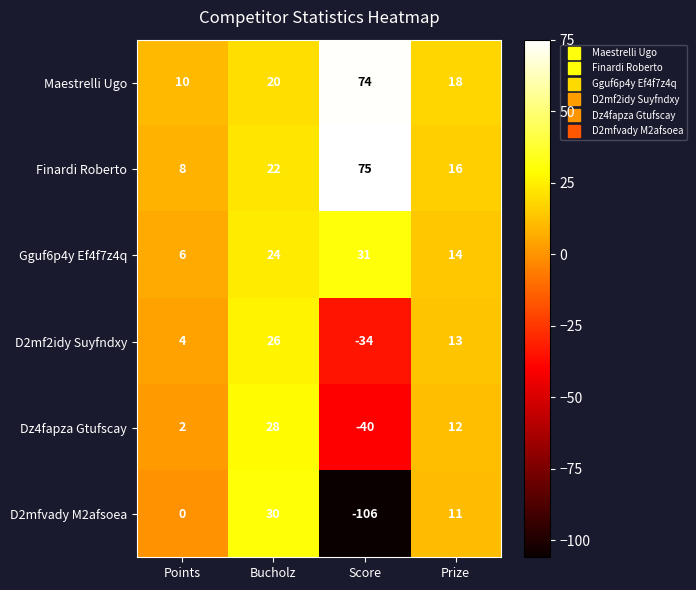

List the labels in order of Finardi Roberto value, smallest first.

Points, Prize, Bucholz, Score